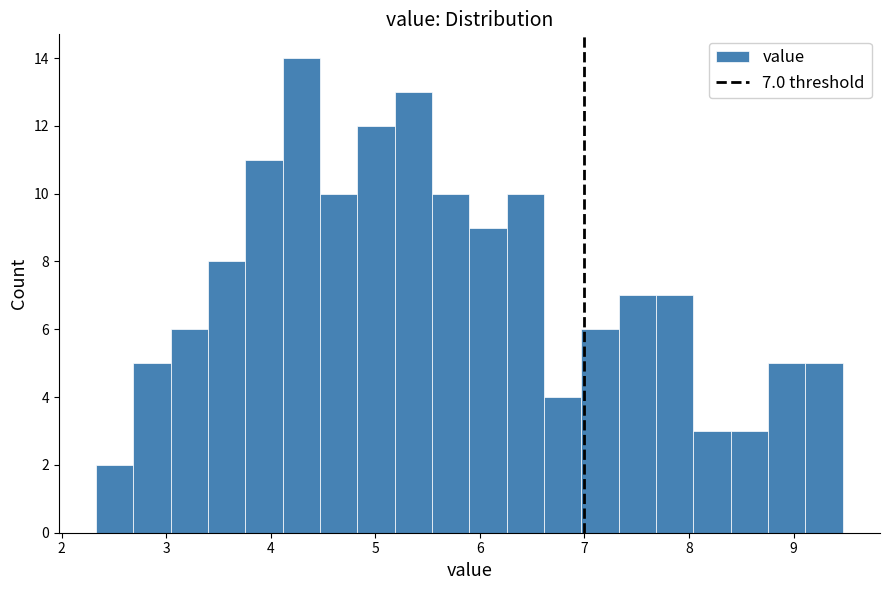

Around what value on the x-axis is the tallest bar? Give the approximate position of its centre, as read against the axis.

4.3